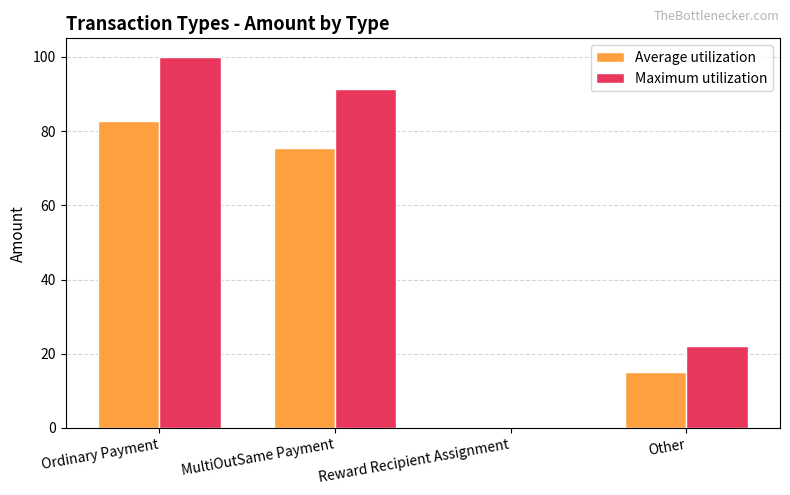

Which label corresponds to the largest value in the chart?

Ordinary Payment